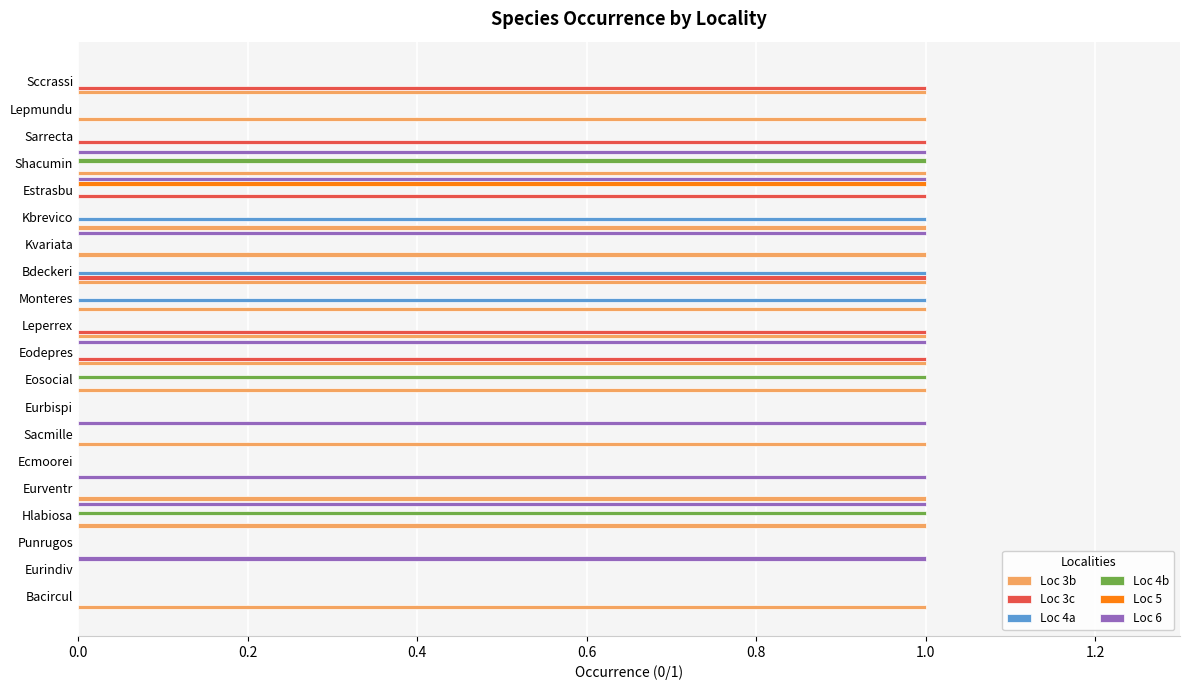

Is the value of Loc 5 at Shacumin greater than the value of Loc 3b at Eosocial?

No